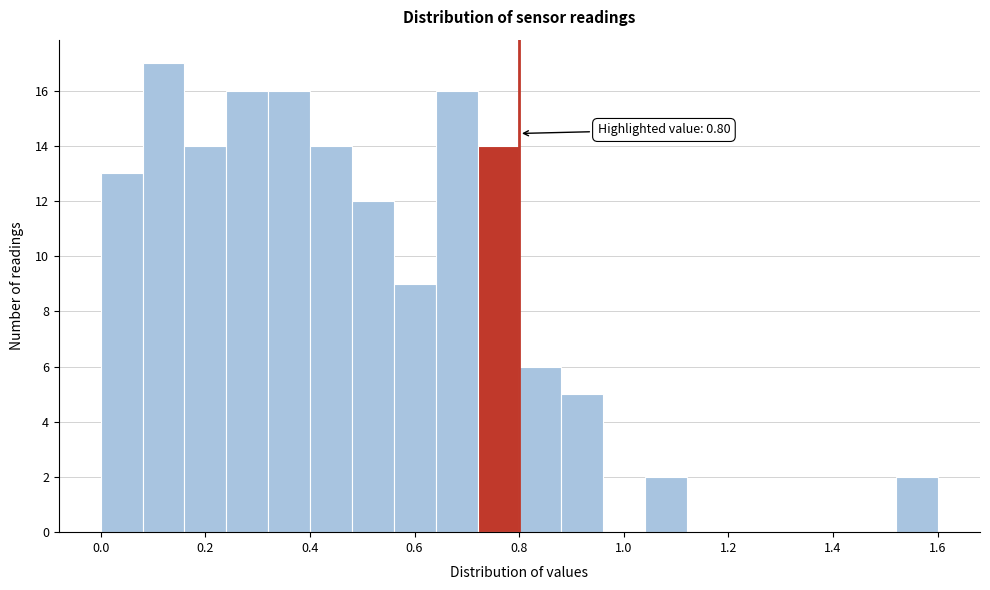

Over which range of the x-axis is the bar tallest?

0.08 to 0.16